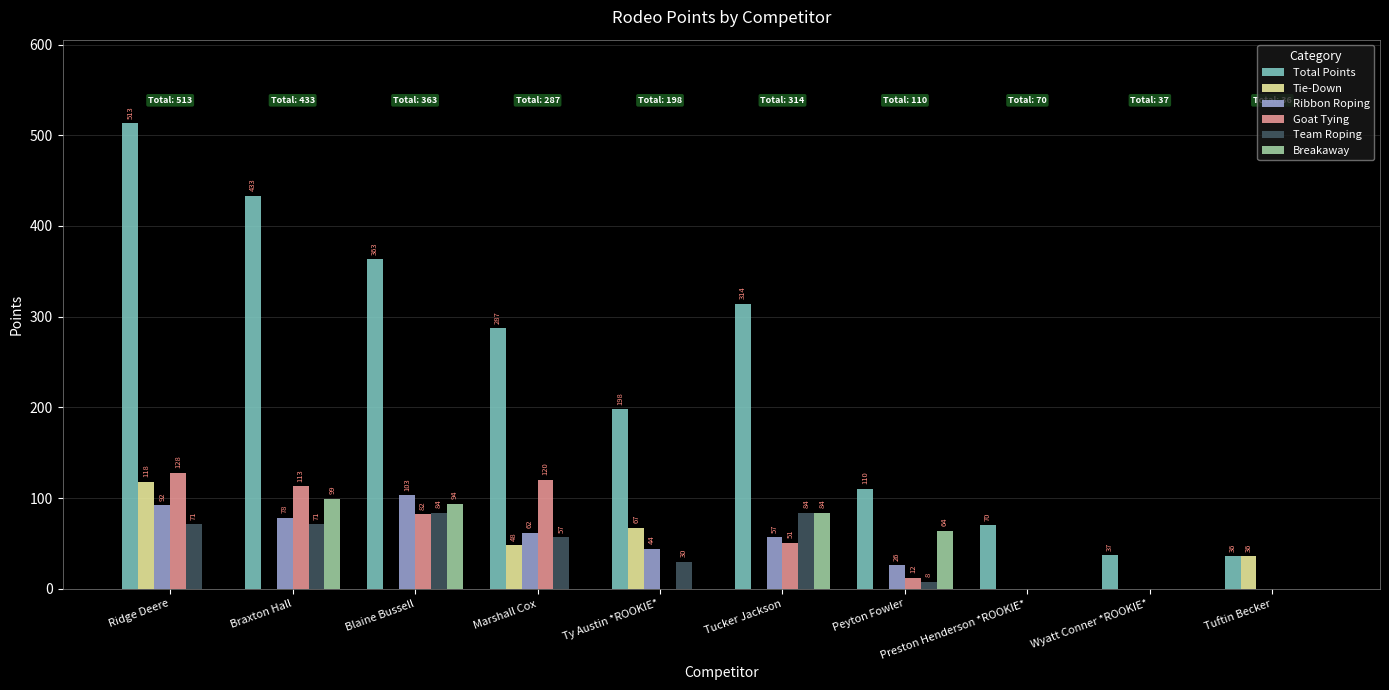

Reading right to left, transcribe all the data shown in this chart.

Total Points: 36	37	70	110	314	198	287	363	433	513
Tie-Down: 36	0	0	0	0	67	48	0	0	118
Ribbon Roping: 0	0	0	26	57	44	62	103	78	92
Goat Tying: 0	0	0	12	51	0	120	82	113	128
Team Roping: 0	0	0	8	84	30	57	84	71	71
Breakaway: 0	0	0	64	84	0	0	94	99	0